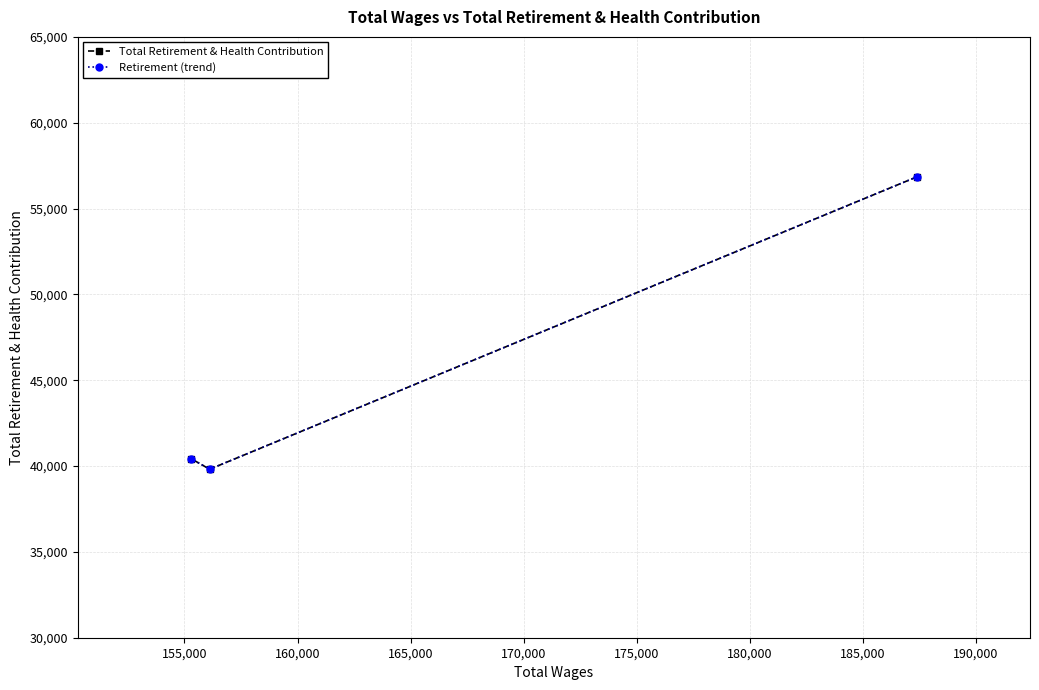

Count the number of categories in the chart.

3